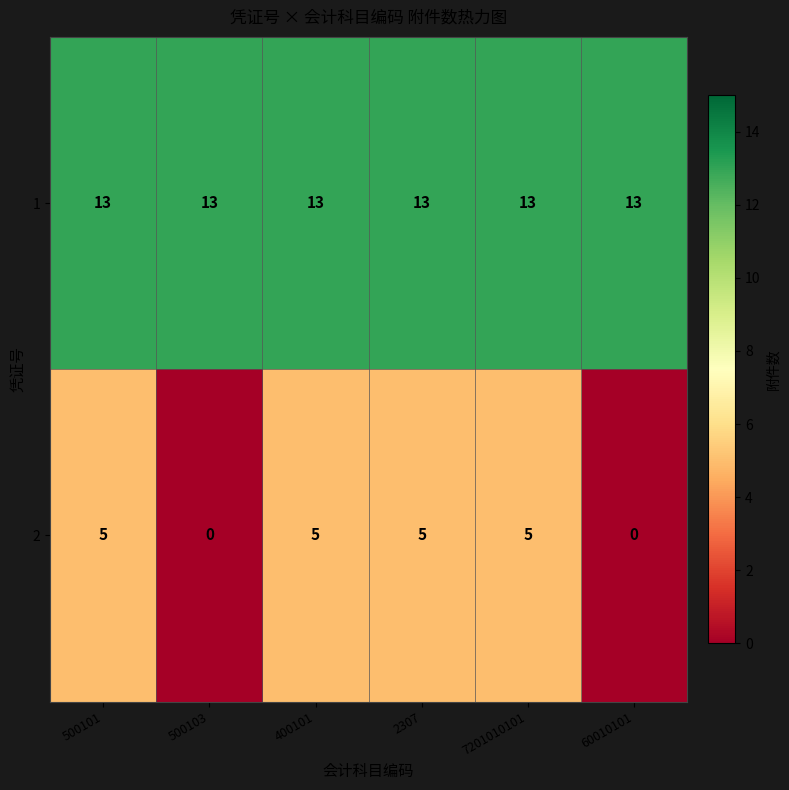

The 1 series shows 13 at 60010101. True or false?

True